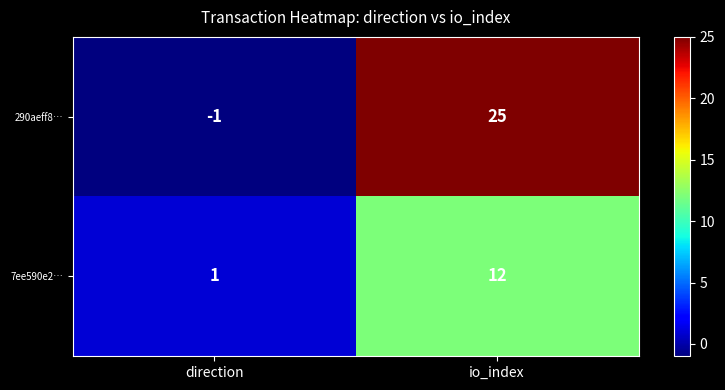

Reading left to right, transcribe all the data shown in this chart.

290aeff8…: -1	25
7ee590e2…: 1	12